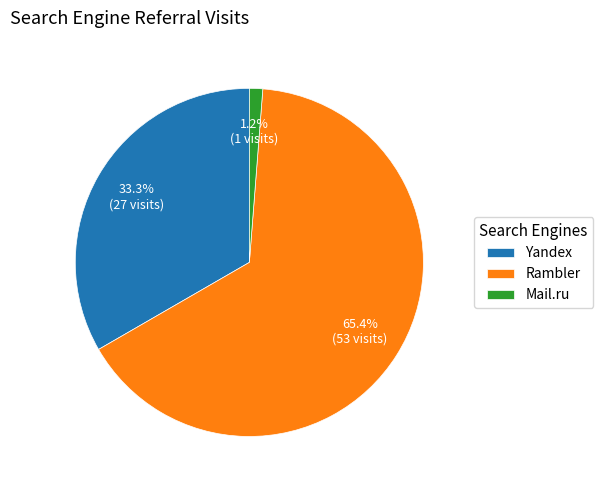

What is the largest slice in the pie chart?

Rambler